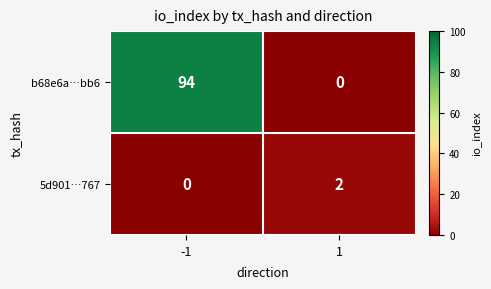

List the labels in order of 5d901…767 value, smallest first.

-1, 1